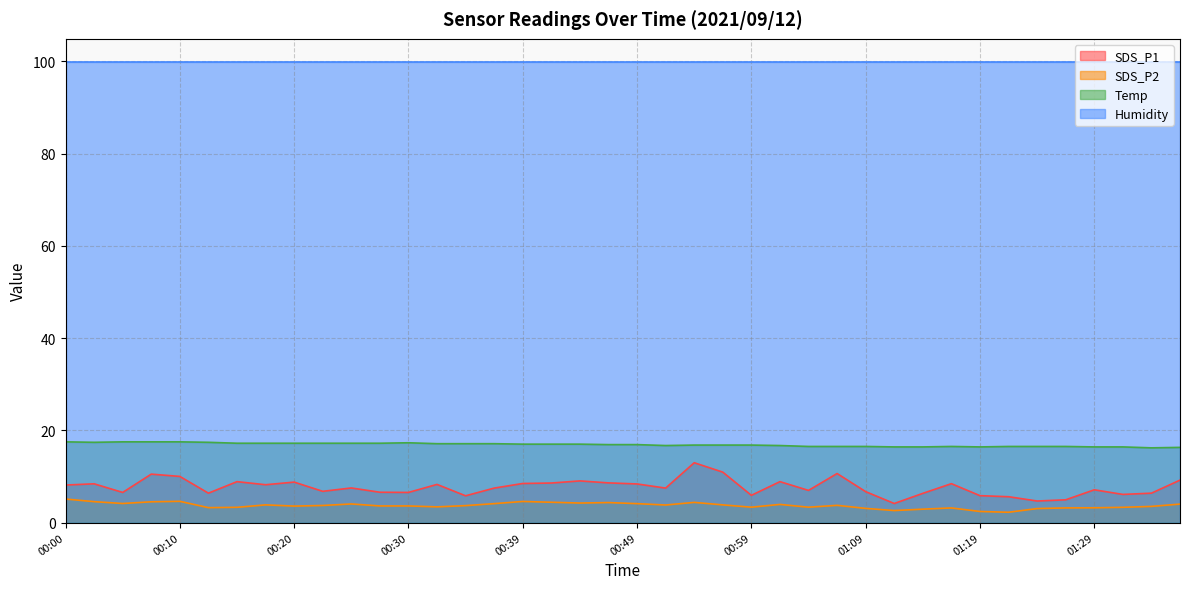

How many distinct data groups are displayed?

4